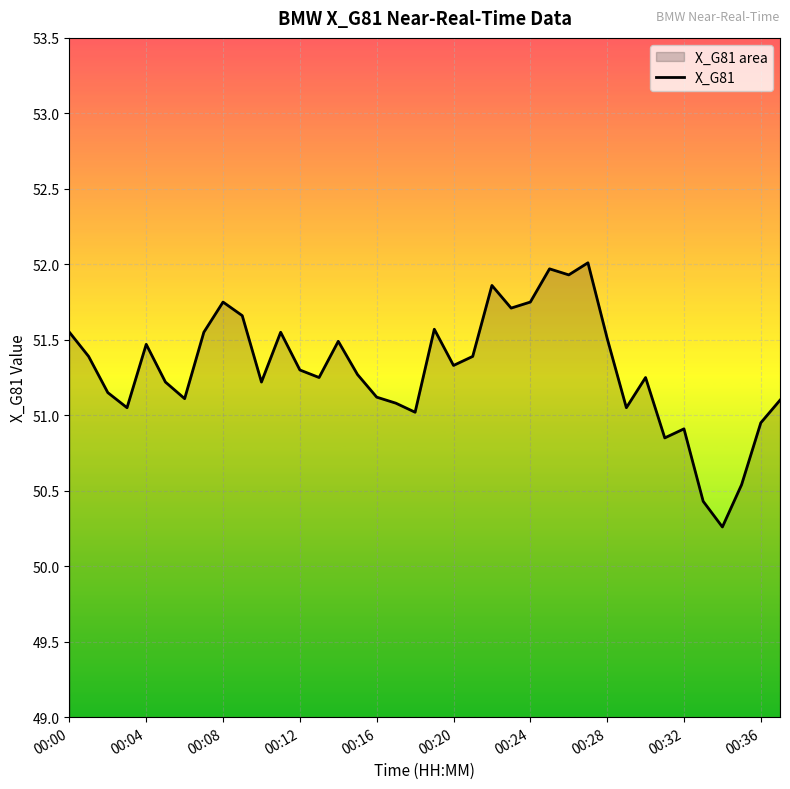

Read the value at 00:20.

51.3